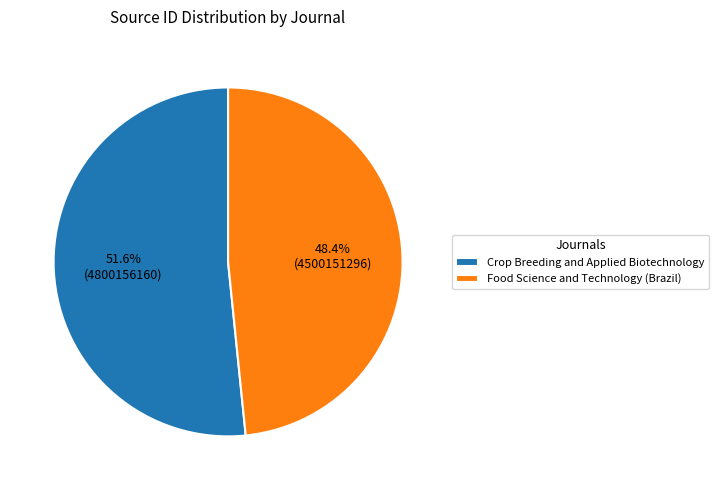

Rank the categories by value from highest to lowest.

Crop Breeding and Applied Biotechnology, Food Science and Technology (Brazil)